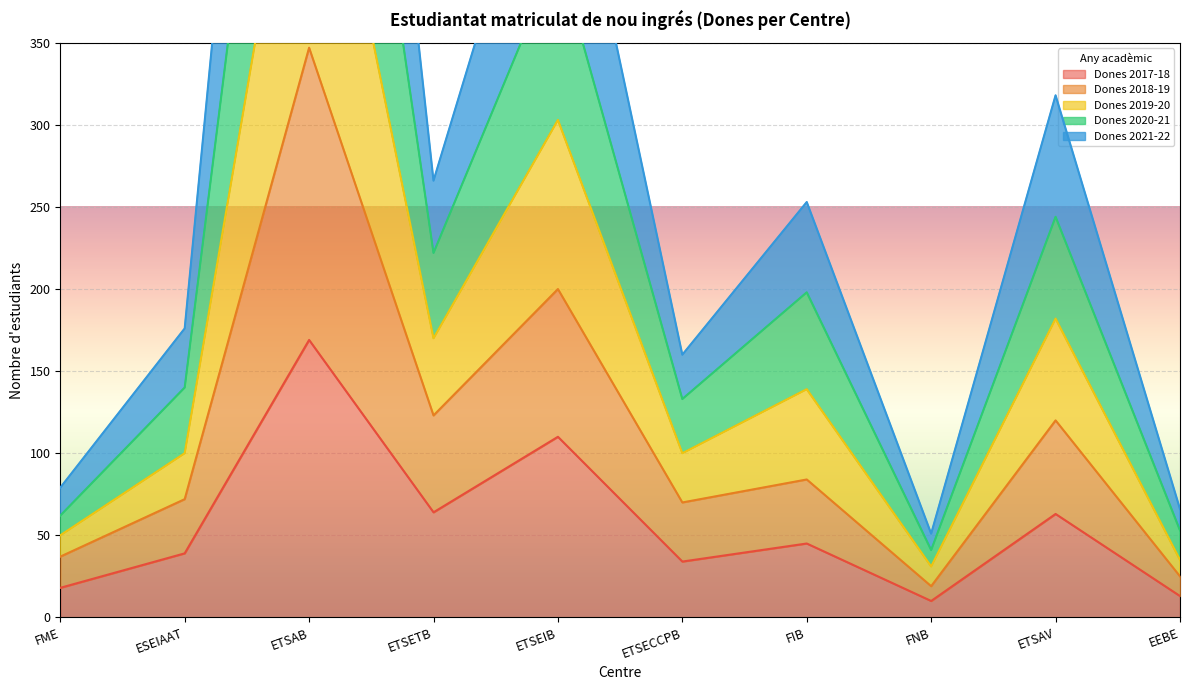

What is the label of the 2nd point from the right?

ETSAV